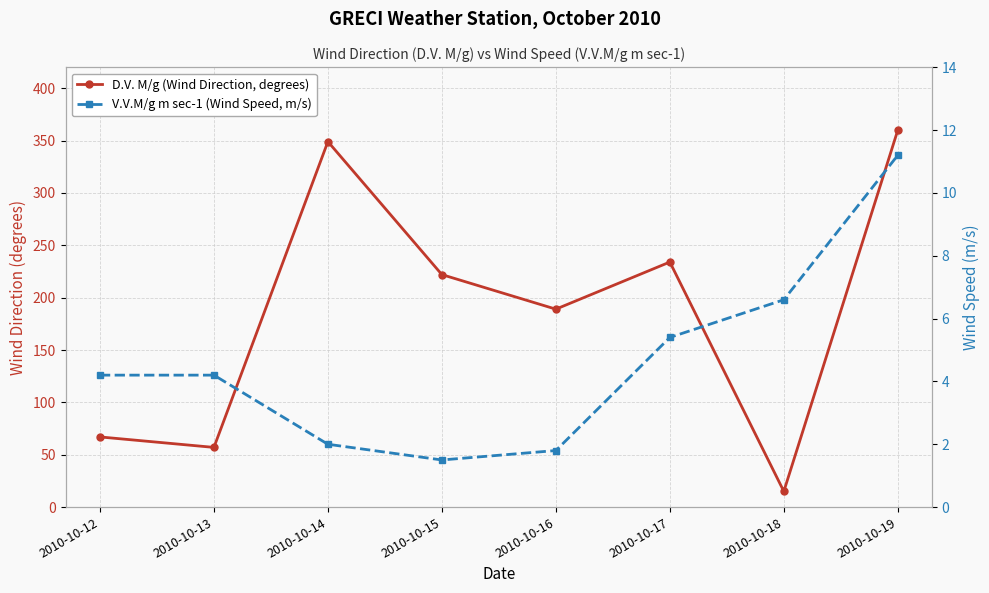

True or false: D.V. M/g (Wind Direction, degrees) and V.V.M/g m sec-1 (Wind Speed, m/s) cross at least once.

False